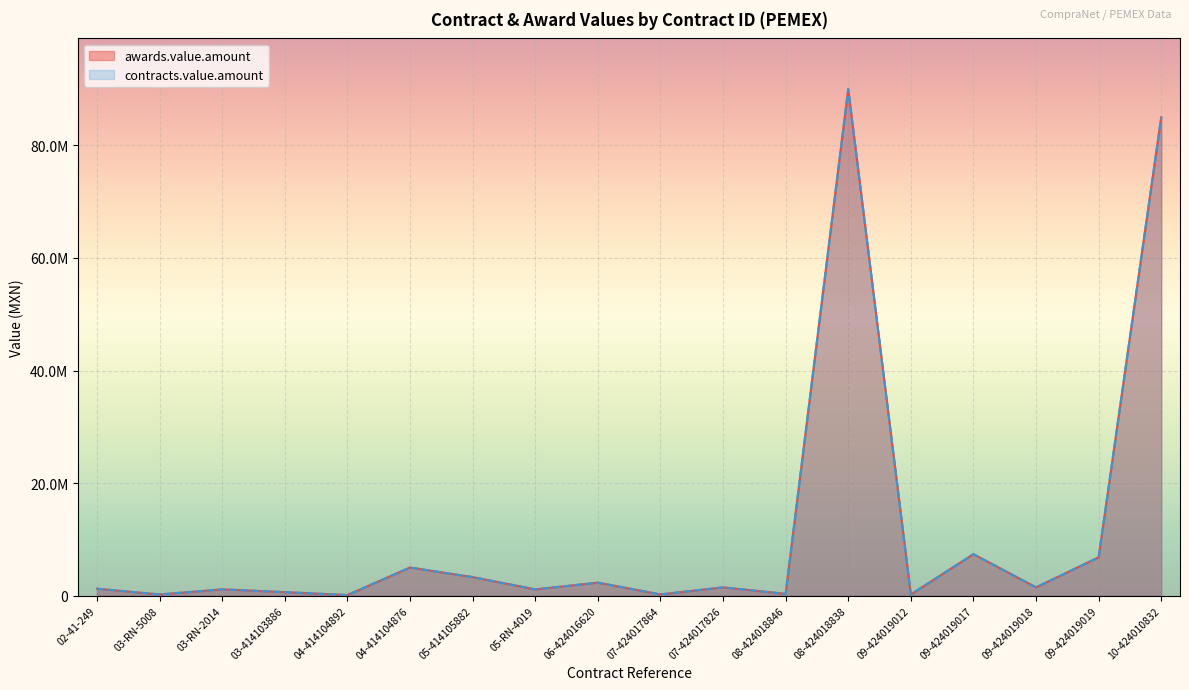

Is it true that awards.value.amount equals 1805590.5 at 09-424019017?

False